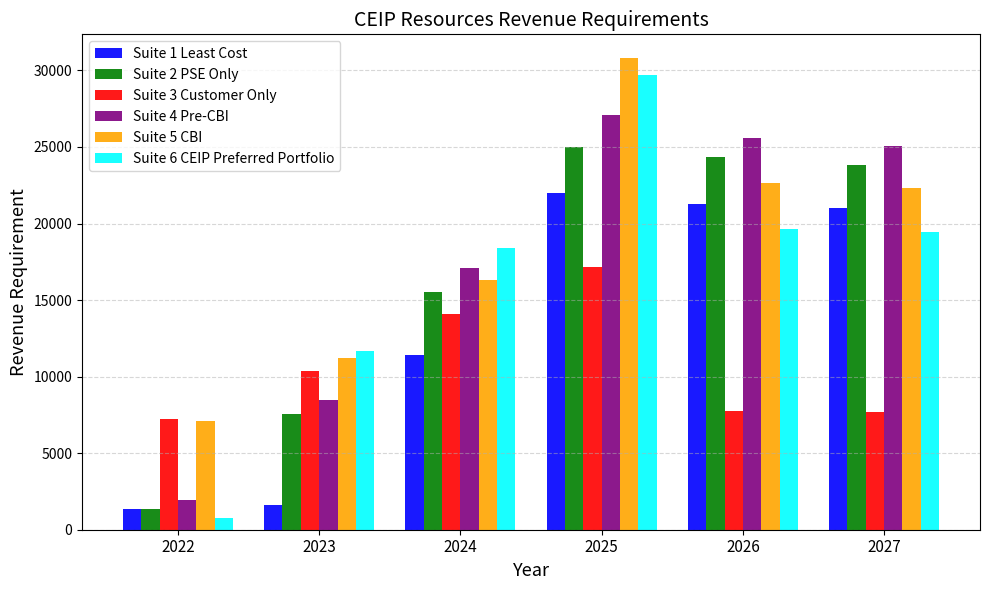

How many data points does each series have?

6